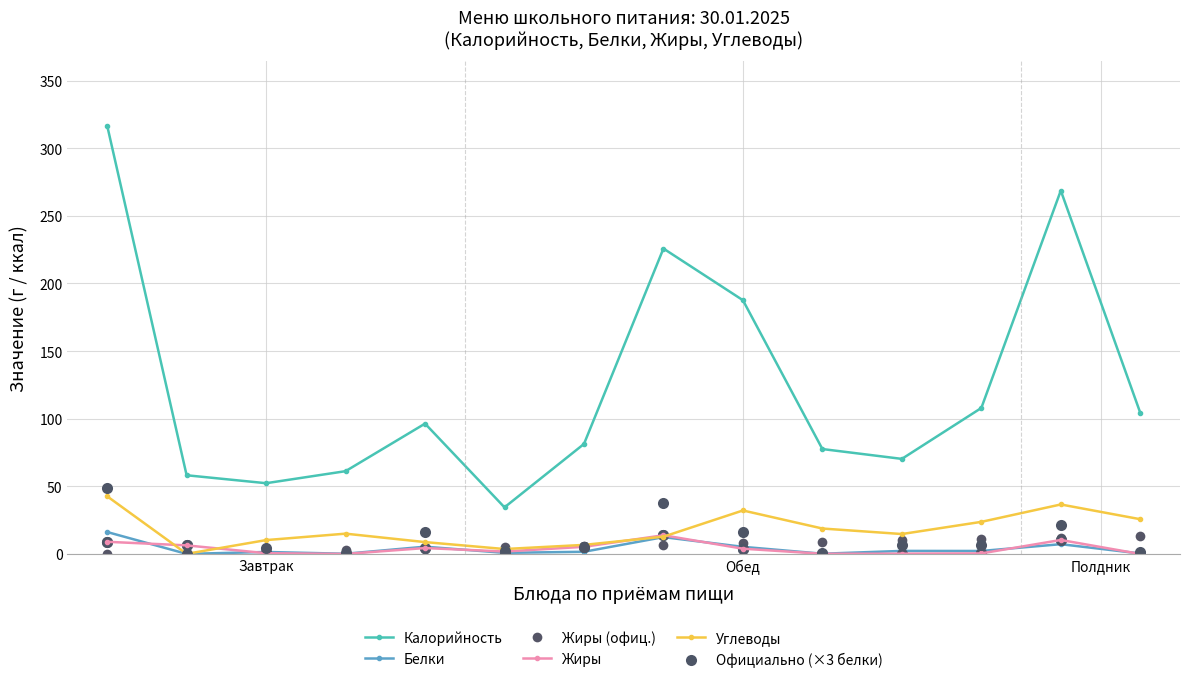

Which series has the widest spread of values?

Калорийность